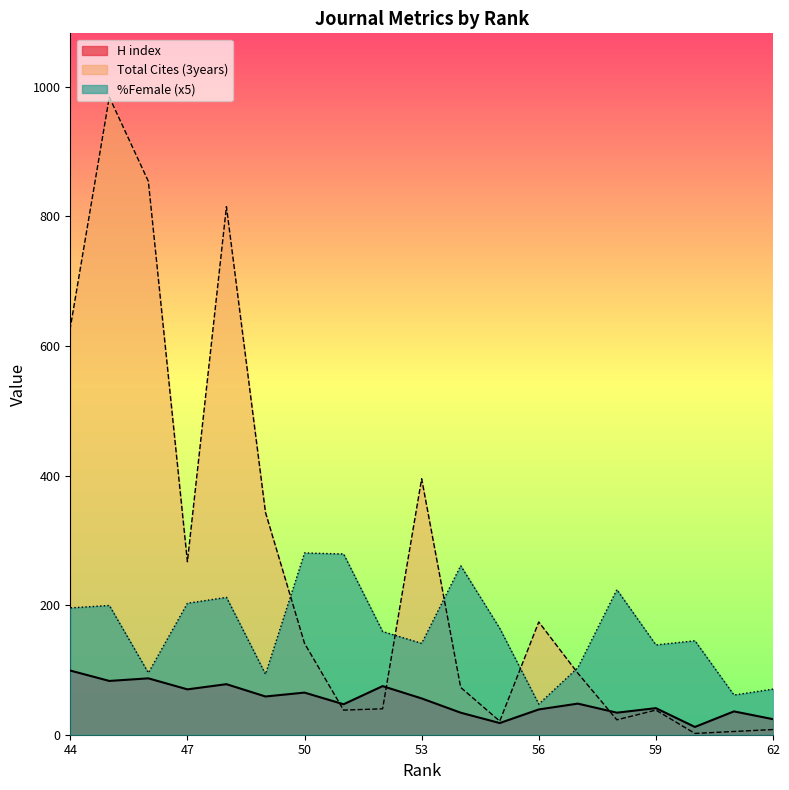

What is the sum of all Total Cites (3years) values?

4944.0